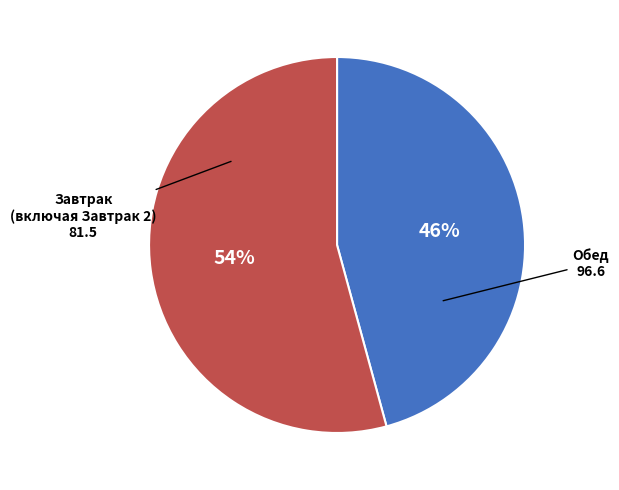

To the nearest percent, what is the average slice percentage?

50%